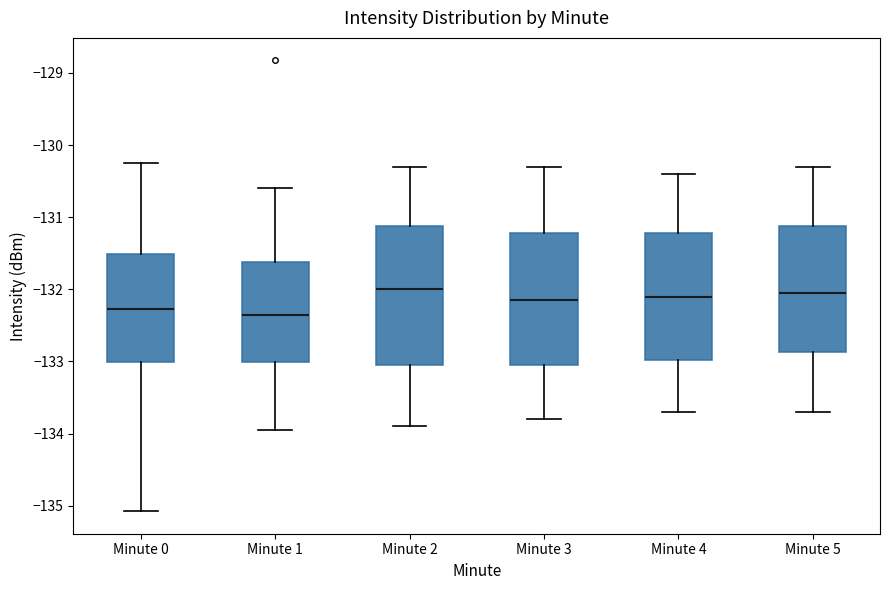

Reading left to right, transcribe this box plot: for each box, give where its median line is, the range the box spans, and where its two whiskers end, as read against the y-axis. The values are not printed on the chart, so give them approximately, as read against the axis.

Minute 0: median -132.3, box -133.0 to -131.5, whiskers -135.1 to -130.2
Minute 1: median -132.3, box -133.0 to -131.6, whiskers -134.0 to -130.6
Minute 2: median -132.0, box -133.0 to -131.1, whiskers -133.9 to -130.3
Minute 3: median -132.1, box -133.0 to -131.2, whiskers -133.8 to -130.3
Minute 4: median -132.1, box -133.0 to -131.2, whiskers -133.7 to -130.4
Minute 5: median -132.0, box -132.9 to -131.1, whiskers -133.7 to -130.3